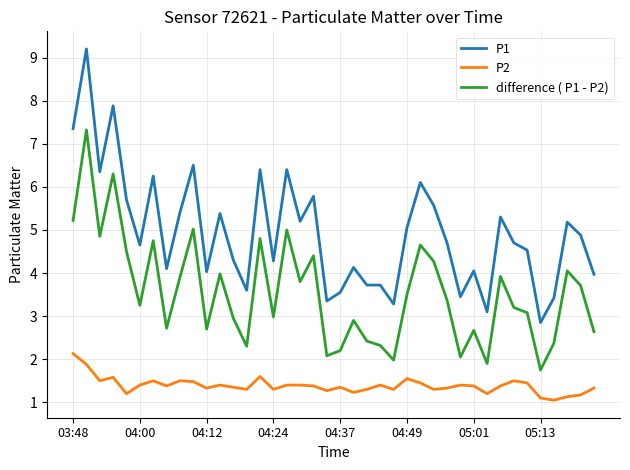

Which series has the largest total across all categories?

P1